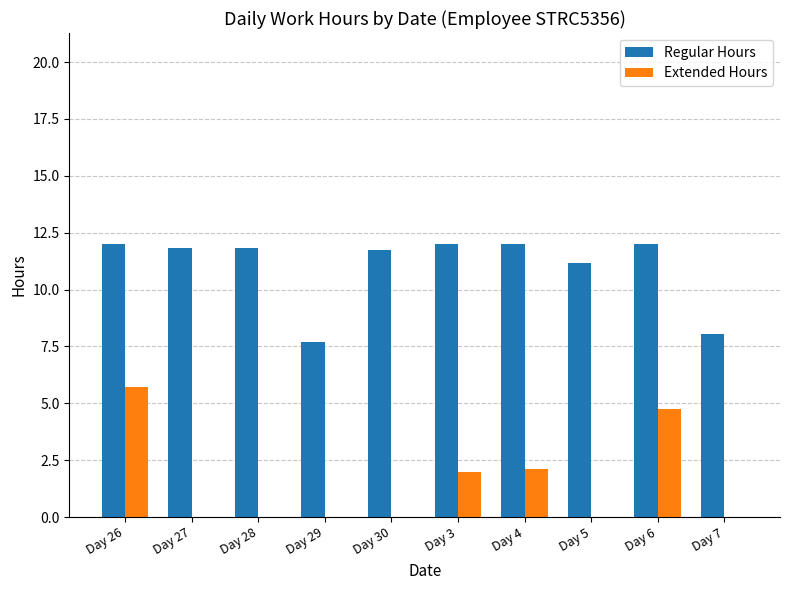

What is the average value of the Regular Hours series?

11.0